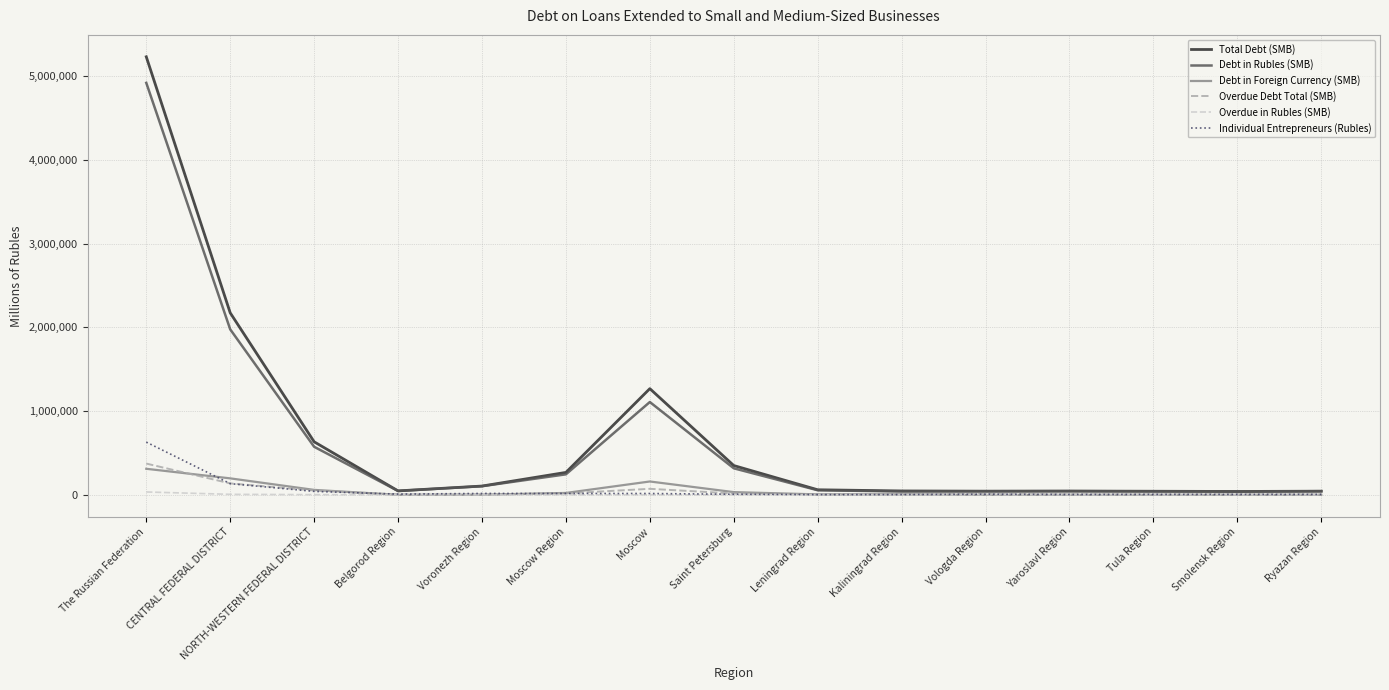

Which series has the largest range (max minus min)?

Total Debt (SMB)